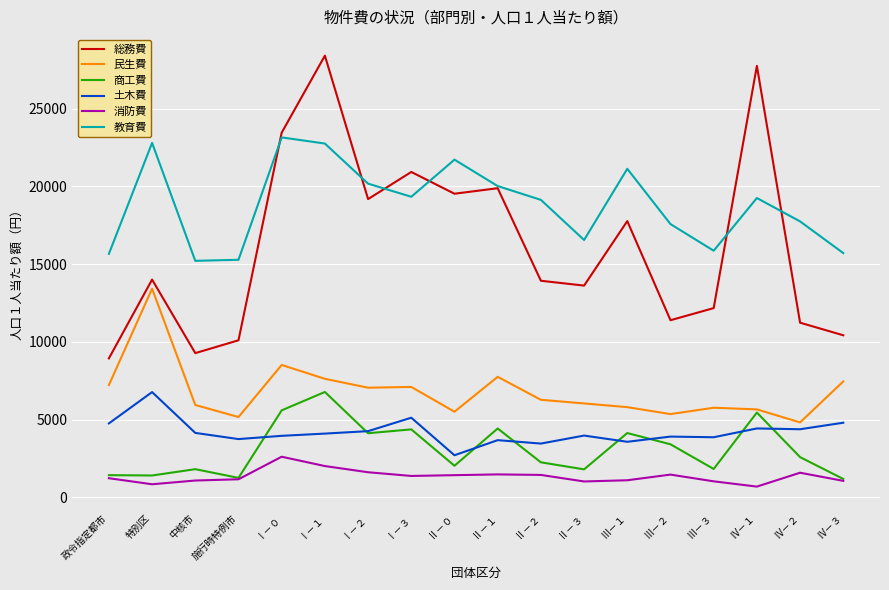

What are all the series names shown in the legend?

総務費, 民生費, 商工費, 土木費, 消防費, 教育費